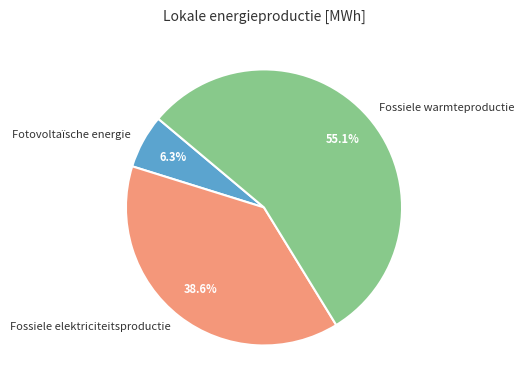

To the nearest percent, what is the difference between the Fotovoltaïsche energie and Fossiele warmteproductie slice percentages?

49%